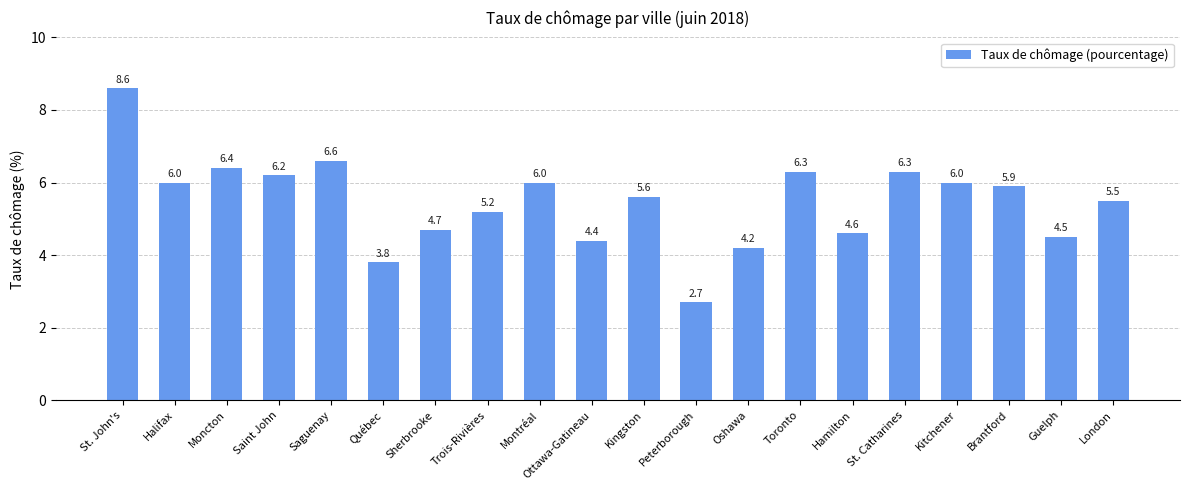

What is the difference between the second highest and minimum values?

3.9